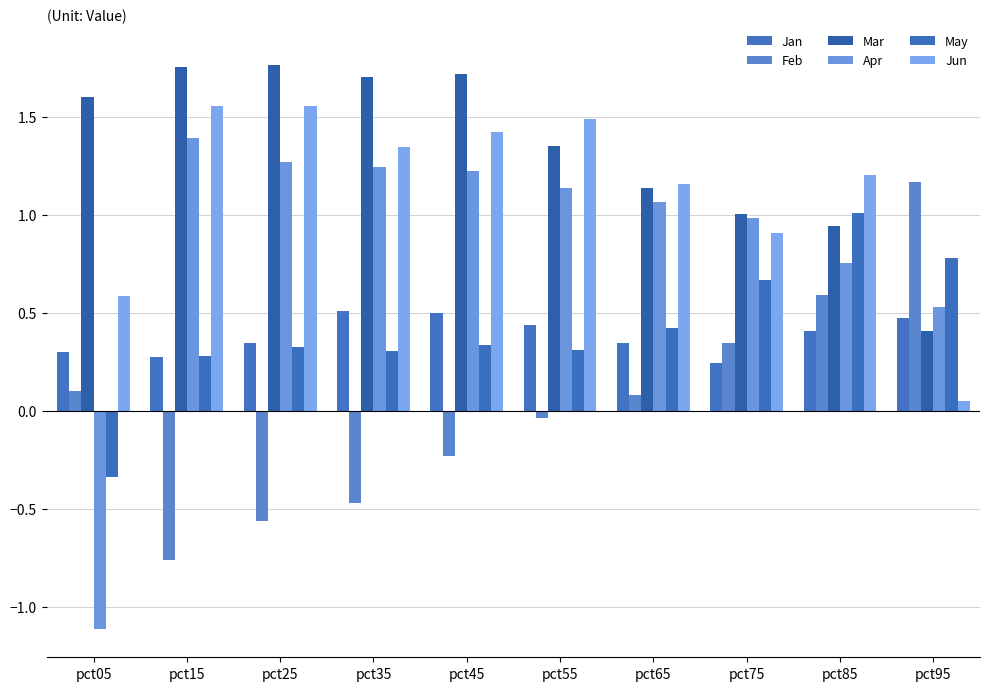

How many values in the May series are below 0?

1